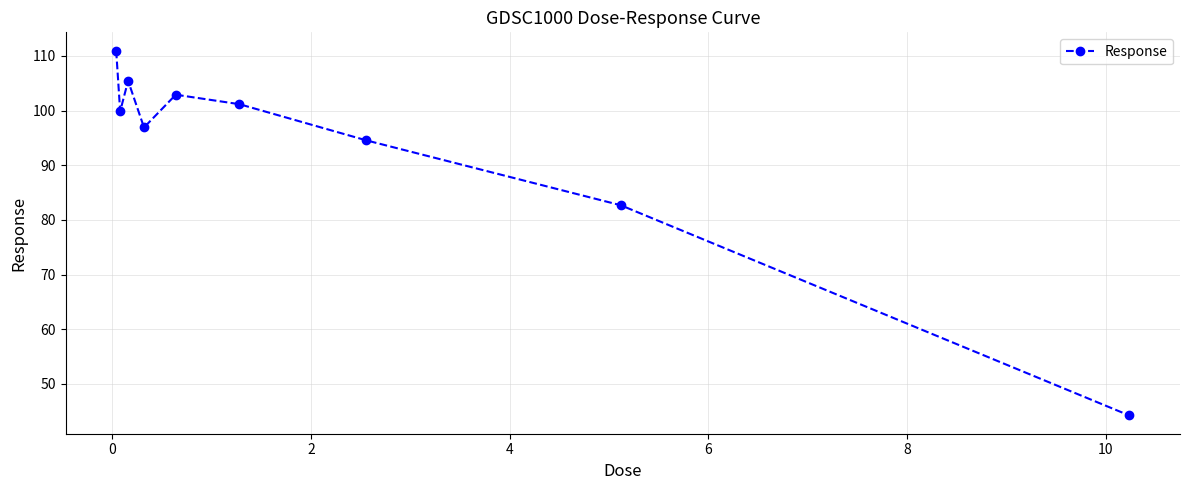

What is the minimum value shown in the chart?

44.2